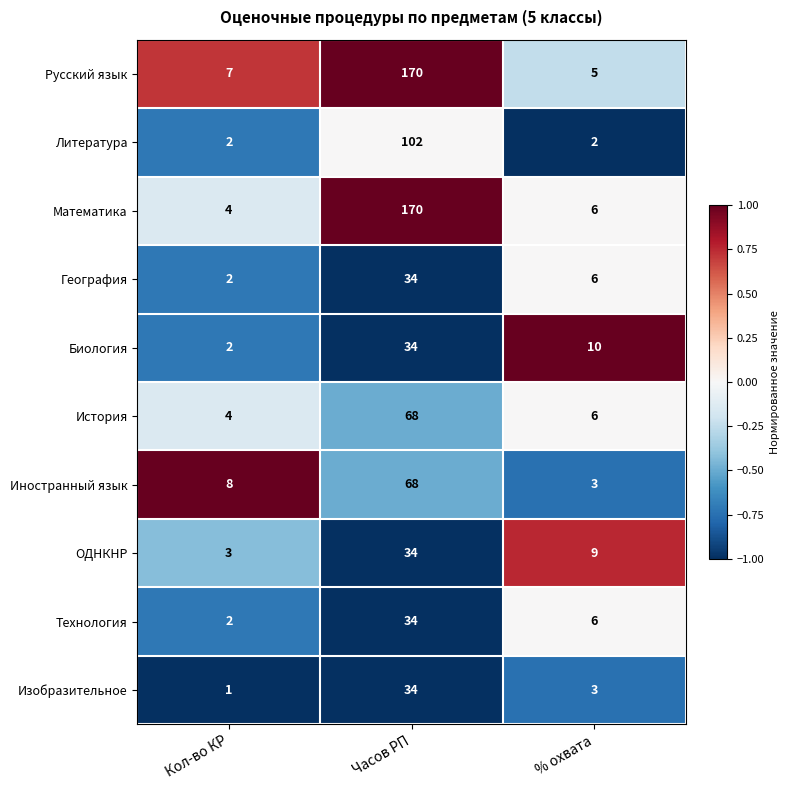

Which series has the largest total across all categories?

Русский язык